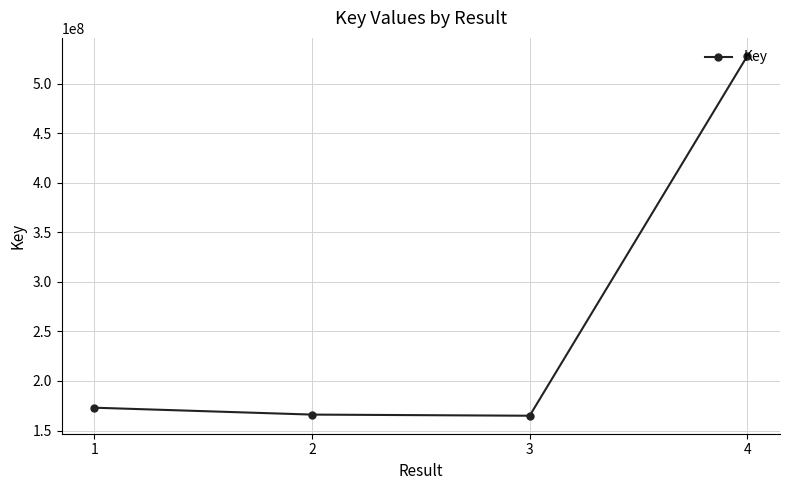

Which category has the highest value across all series?

4